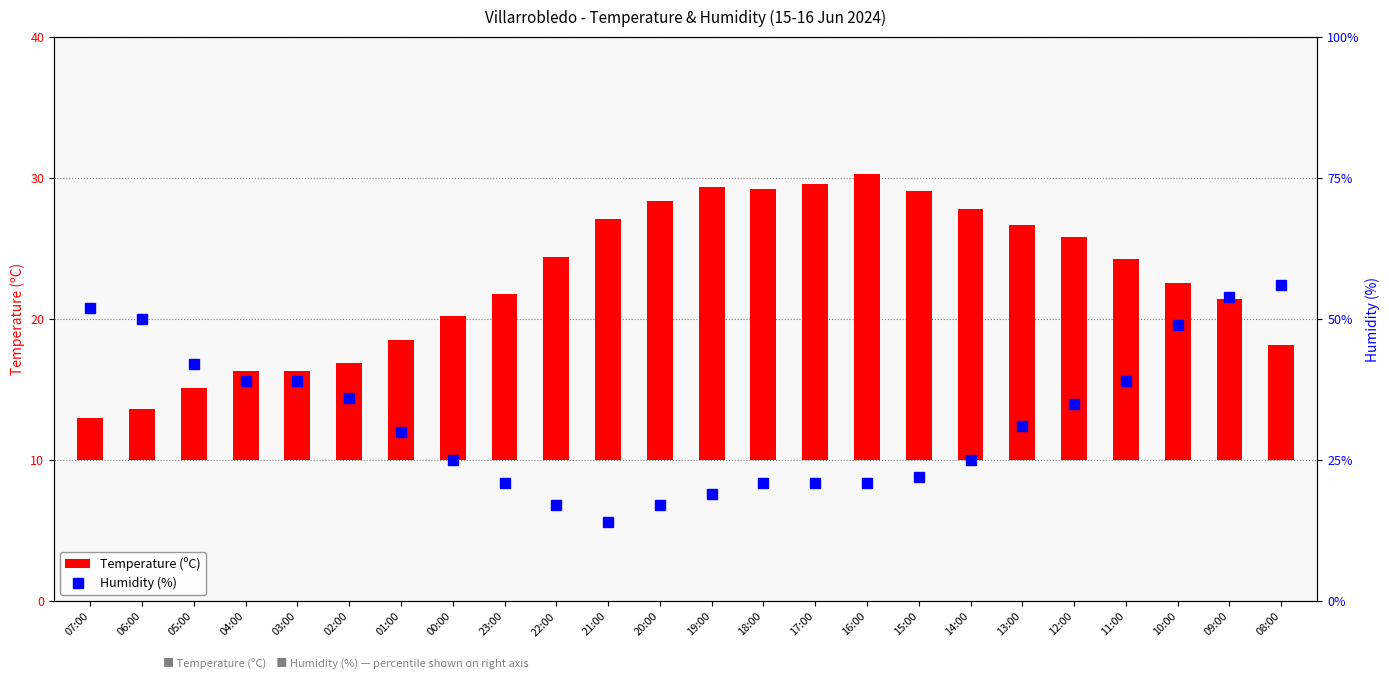

Reading left to right, what are all the values shown in this chart?

Temperature (ºC): 07:00=3.0	06:00=3.6	05:00=5.1	04:00=6.3	03:00=6.3	02:00=6.9	01:00=8.5	00:00=10.2	23:00=11.8	22:00=14.4	21:00=17.1	20:00=18.4	19:00=19.4	18:00=19.2	17:00=19.6	16:00=20.3	15:00=19.1	14:00=17.8	13:00=16.7	12:00=15.8	11:00=14.3	10:00=12.6	09:00=11.4	08:00=8.2
Humidity (%): 07:00=52.0	06:00=50.0	05:00=42.0	04:00=39.0	03:00=39.0	02:00=36.0	01:00=30.0	00:00=25.0	23:00=21.0	22:00=17.0	21:00=14.0	20:00=17.0	19:00=19.0	18:00=21.0	17:00=21.0	16:00=21.0	15:00=22.0	14:00=25.0	13:00=31.0	12:00=35.0	11:00=39.0	10:00=49.0	09:00=54.0	08:00=56.0